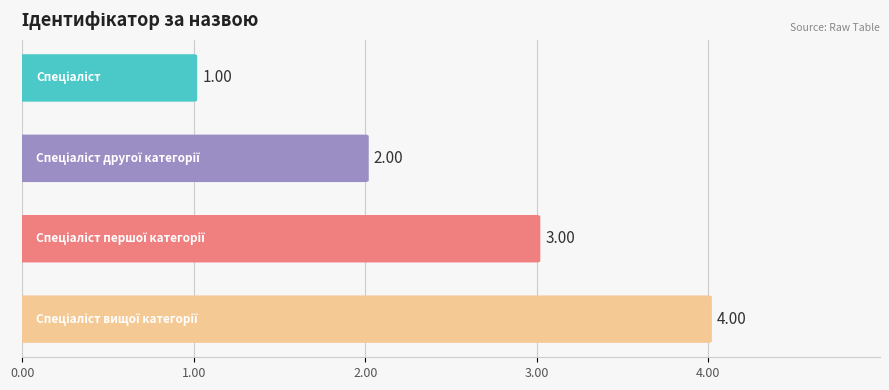

How many data points are above 3?

1